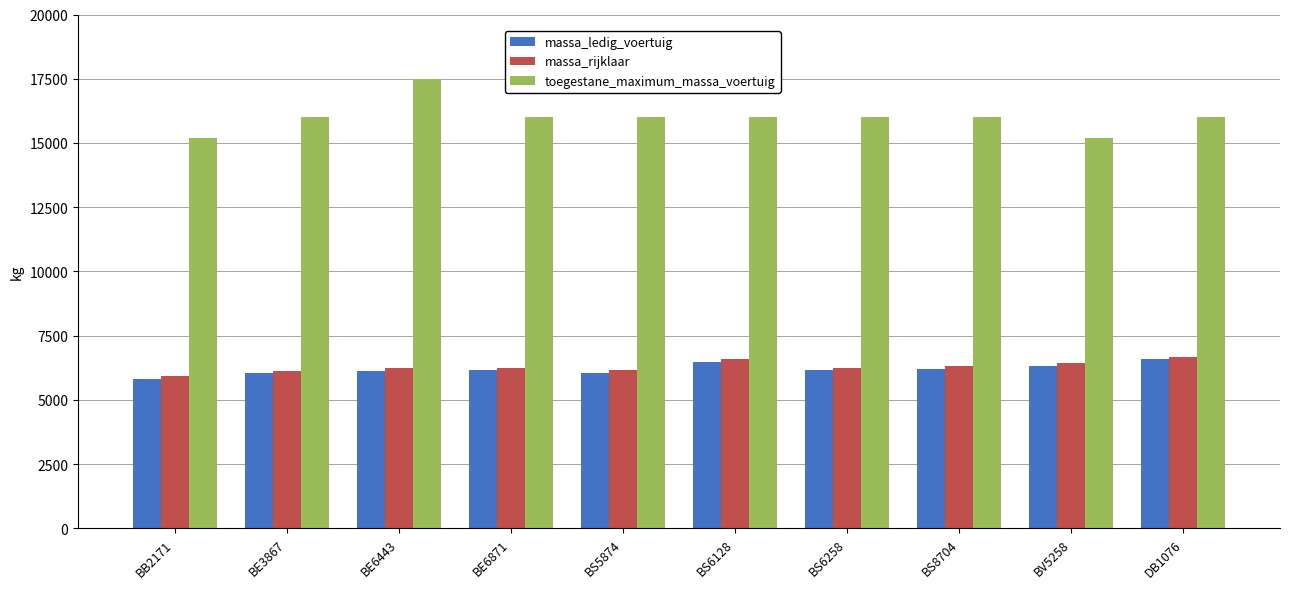

What is the spread (max minus min) of values at BS5874?

9944